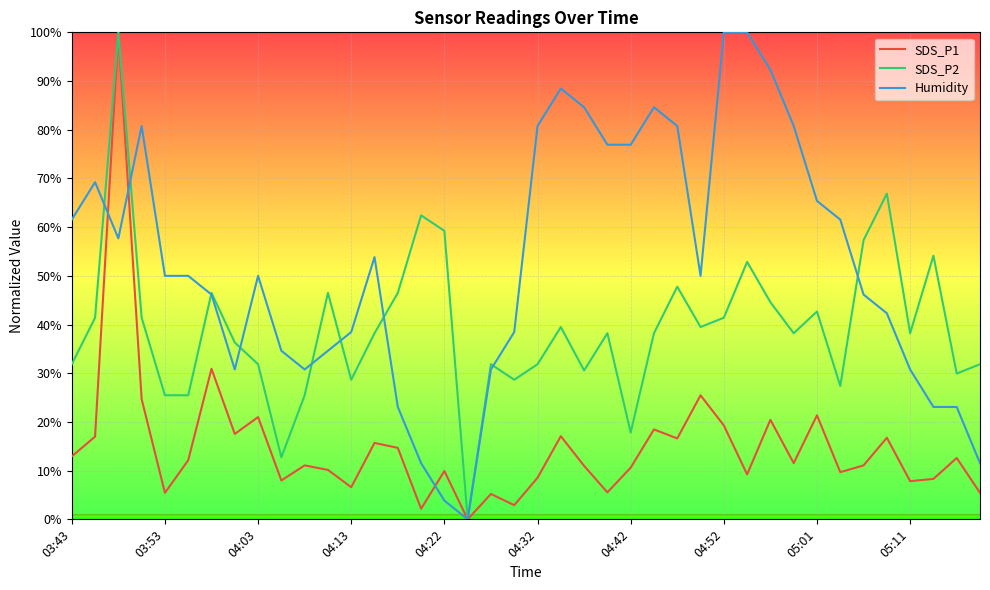

Which series has the largest total across all categories?

Humidity